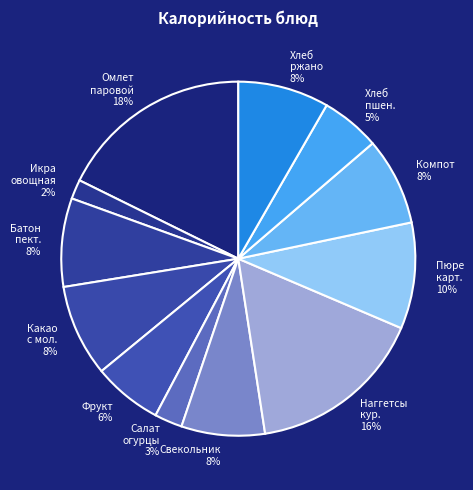

Which slice is the largest?

Омлет паровой с мясом